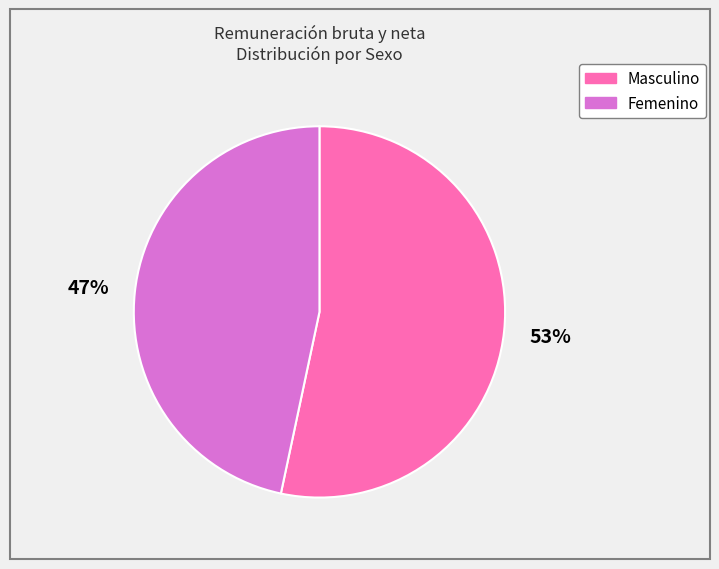

How many segments does this pie chart have?

2